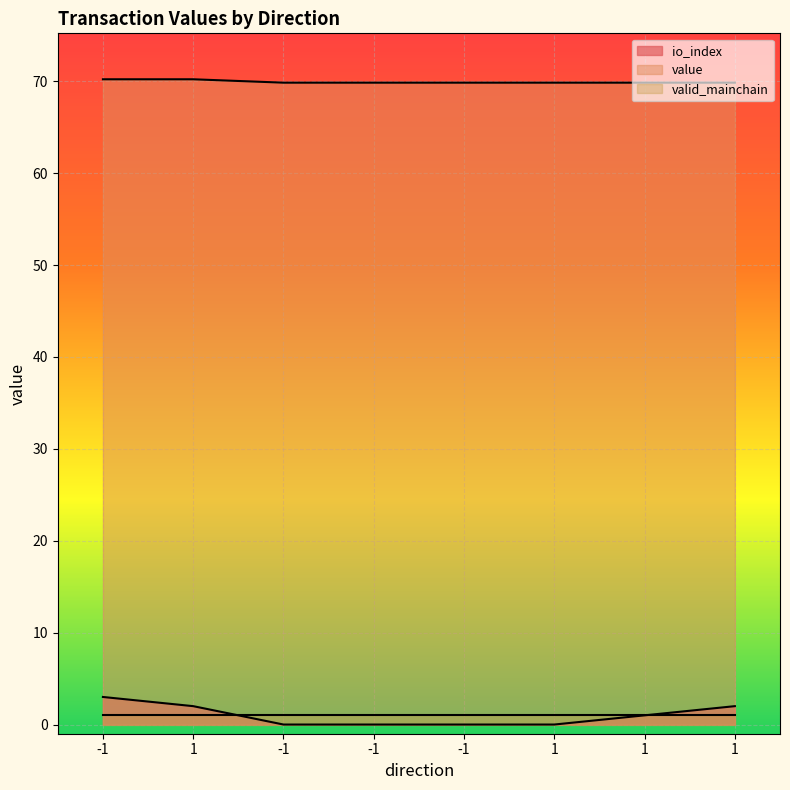

At which category is the sum across all series the highest?

-1